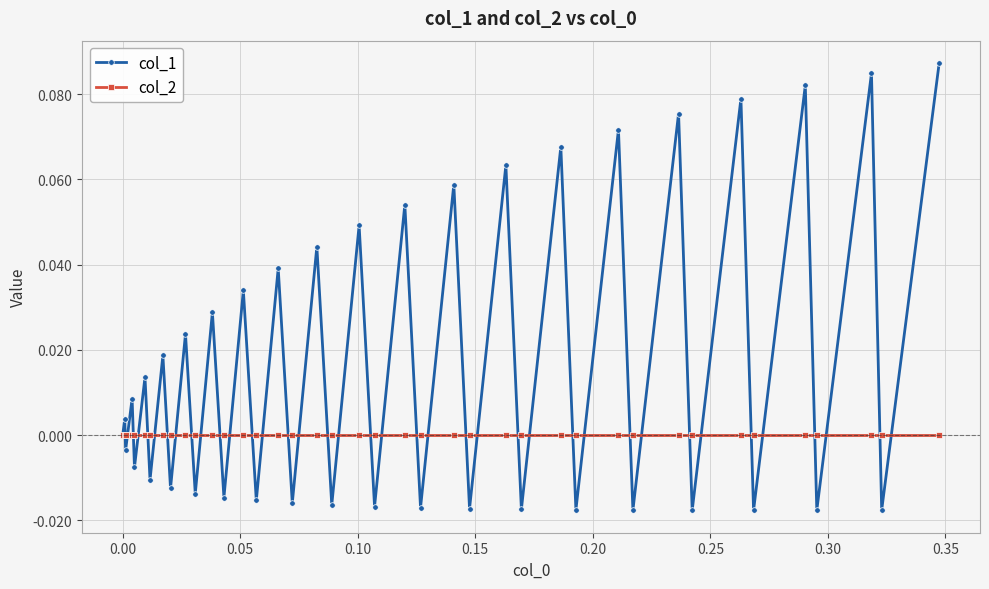

Which series has the largest total across all categories?

col_1